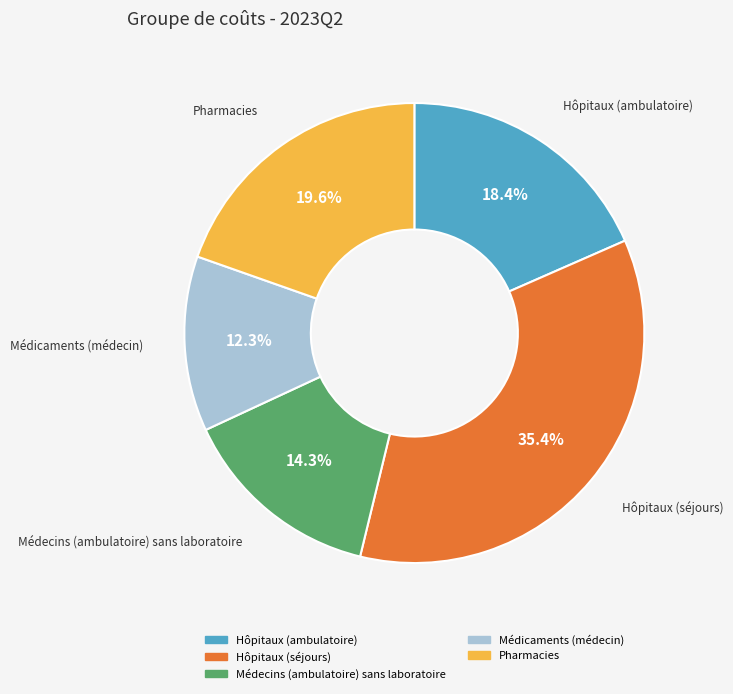

To the nearest percent, what portion does Médicaments (médecin) represent?

12%